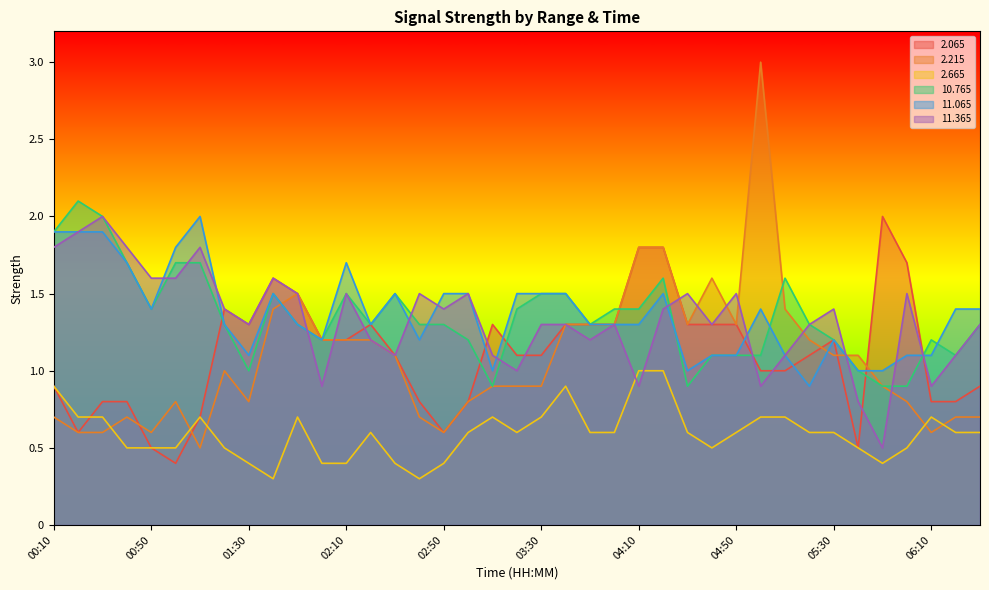

What is the total value across all series at 01:20?

6.9